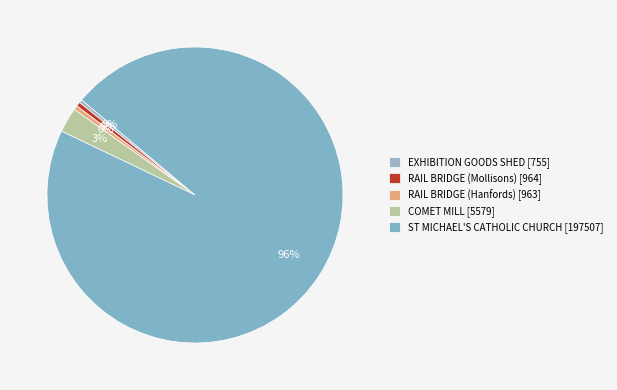

What is the change in value from COMET MILL to ST MICHAEL'S CATHOLIC CHURCH?

+191928